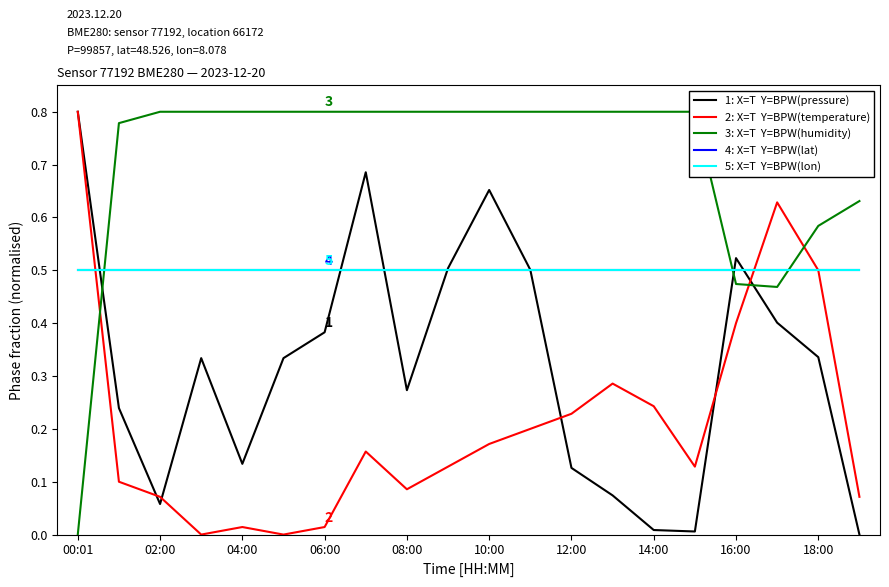

Count the number of categories in the chart.

20